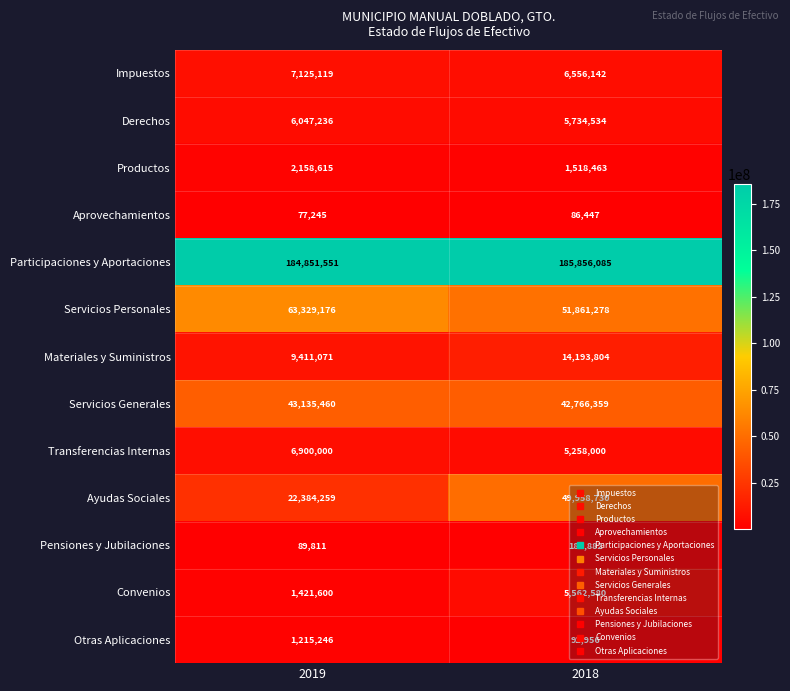

What is the difference between the maximum and minimum values in the Transferencias Internas series?

1642000